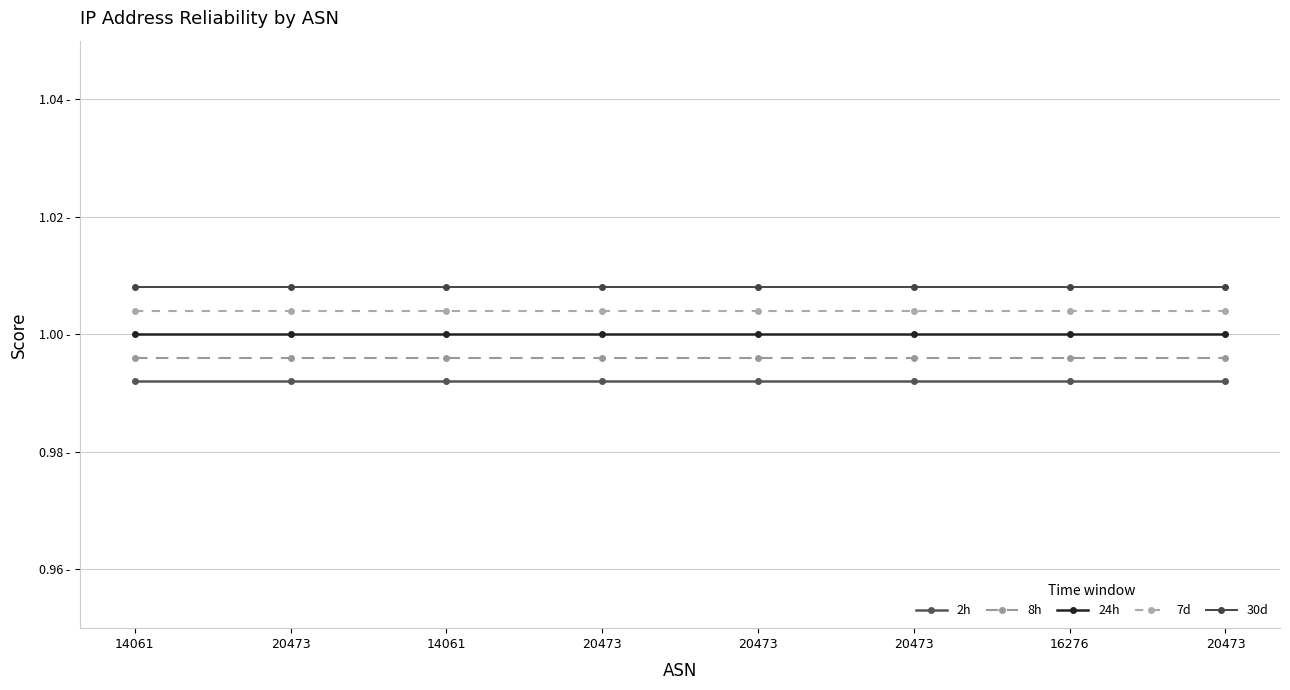

True or false: 7d and 24h intersect in this chart.

False